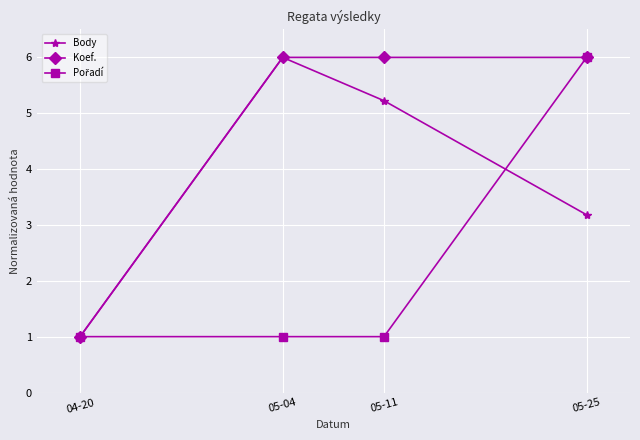

What is the total value across all series at 04-20?

3.0